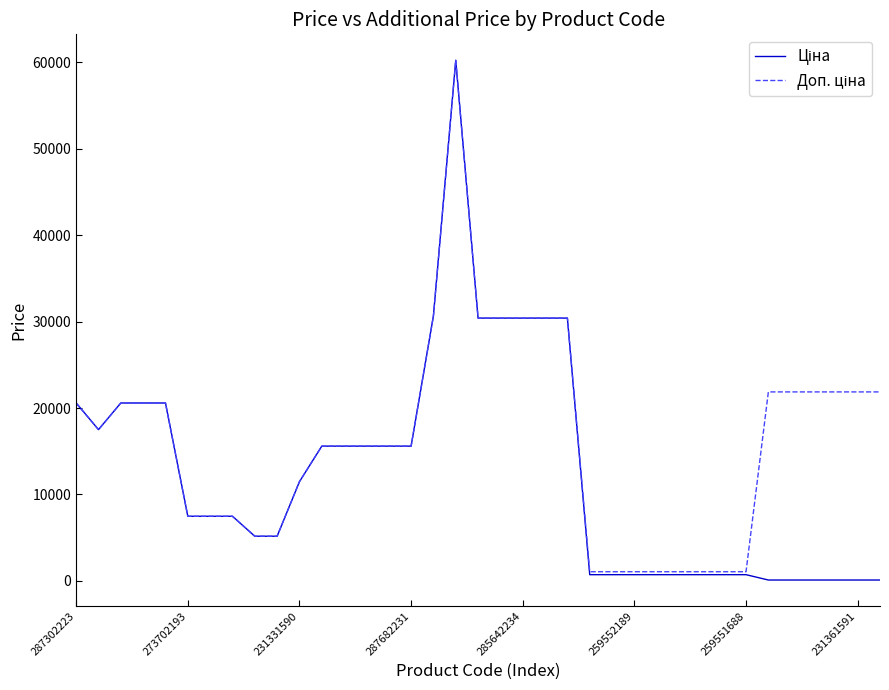

Where does the Ціна series first go above 7474?

287302223